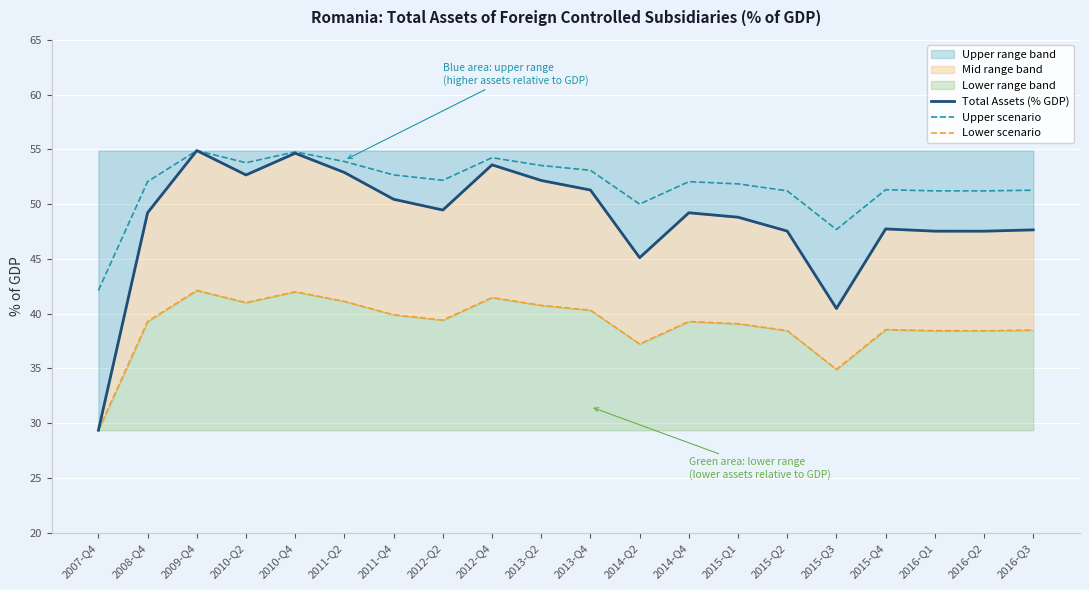

At which label is Upper scenario closest to 48?

2015-Q3